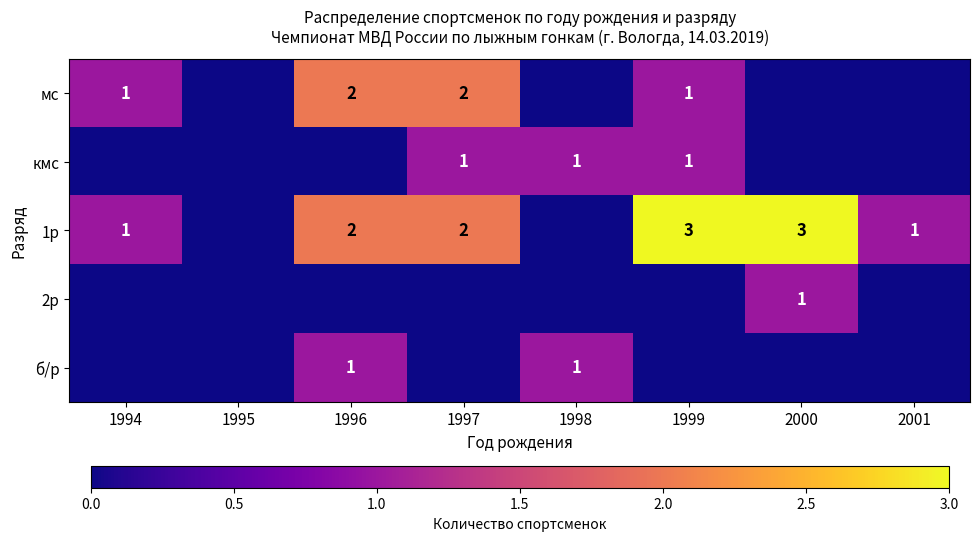

Which has a higher value, 2001 or 1999?

1999